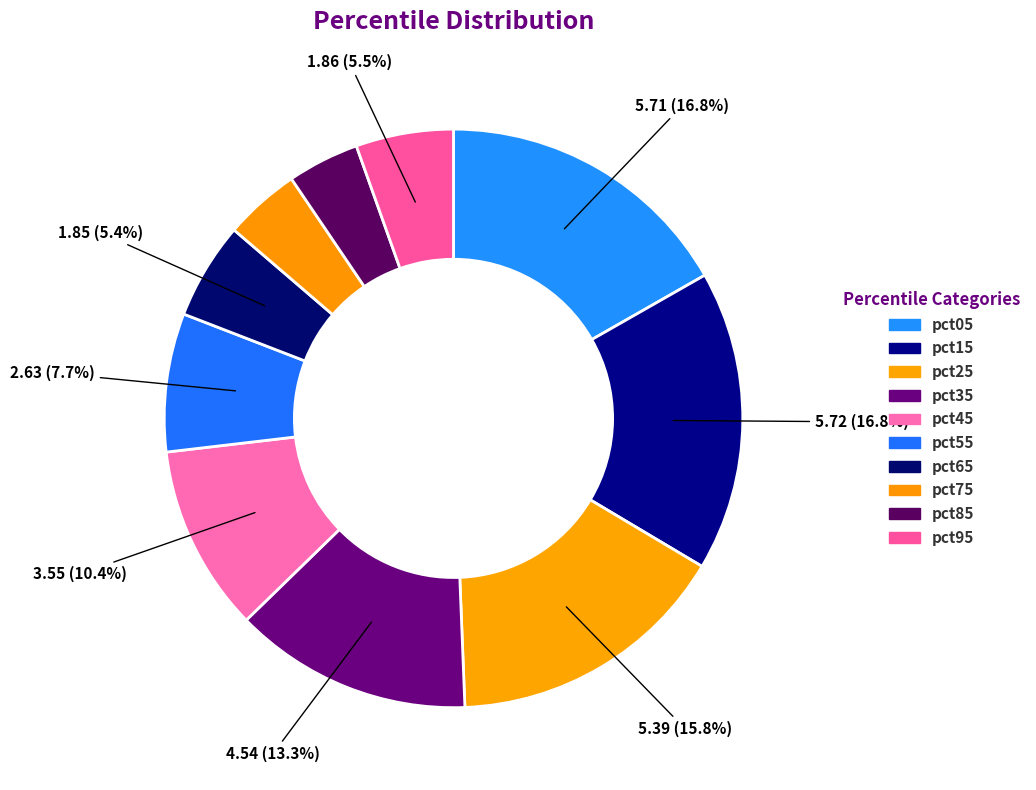

Count the number of slices in the pie.

10